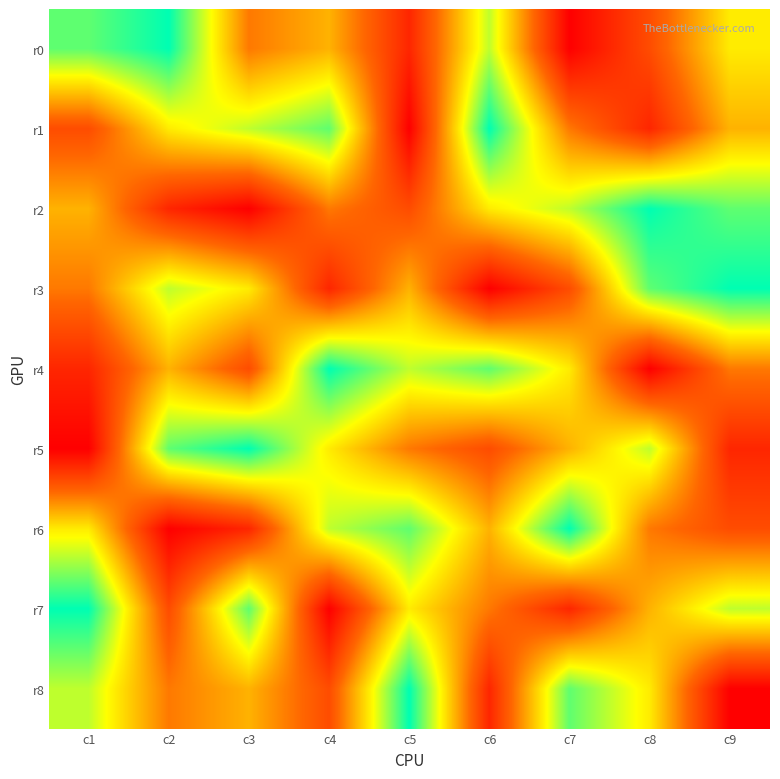

At how many categories does at least one series exceed 4?

9